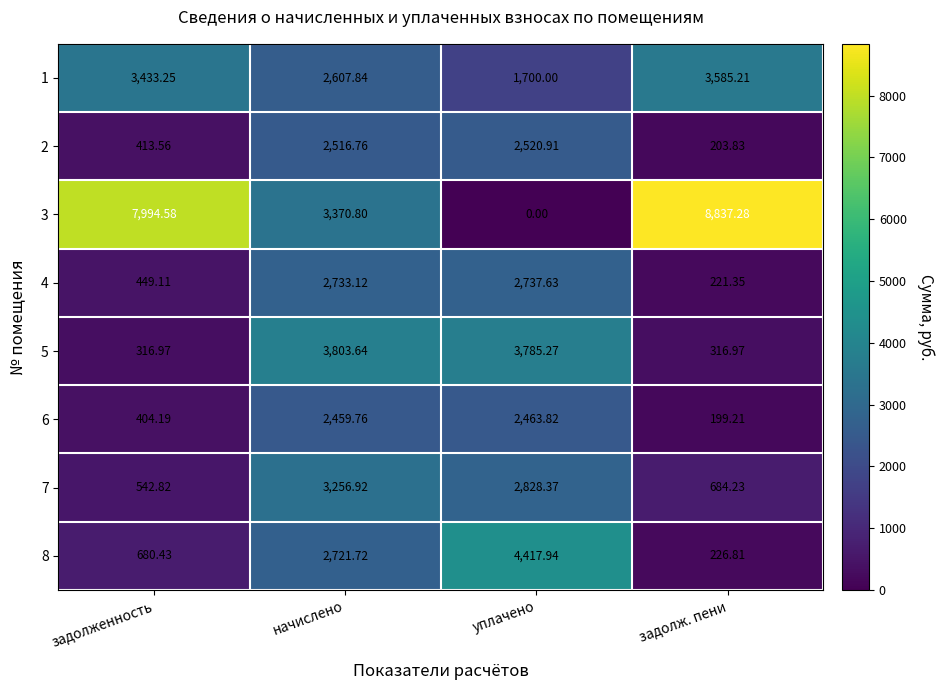

How many categories are shown in the chart?

4